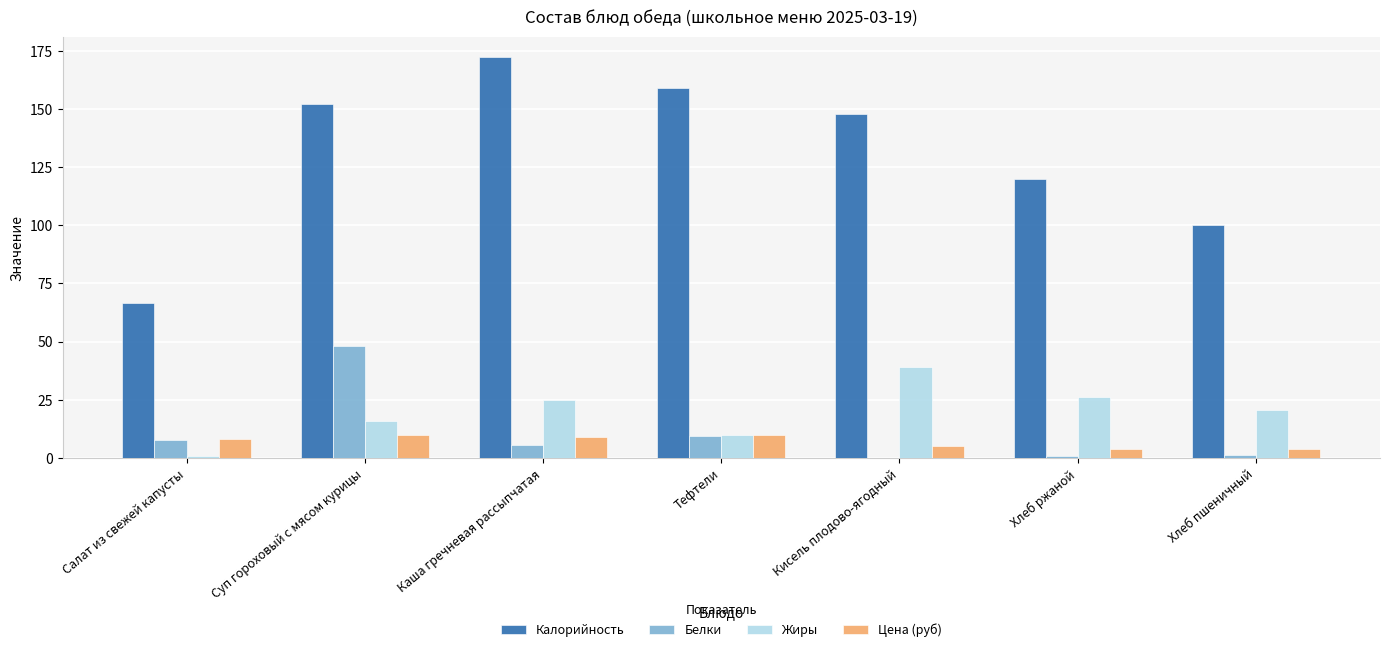

What are all the series names shown in the legend?

Калорийность, Белки, Жиры, Цена (руб)